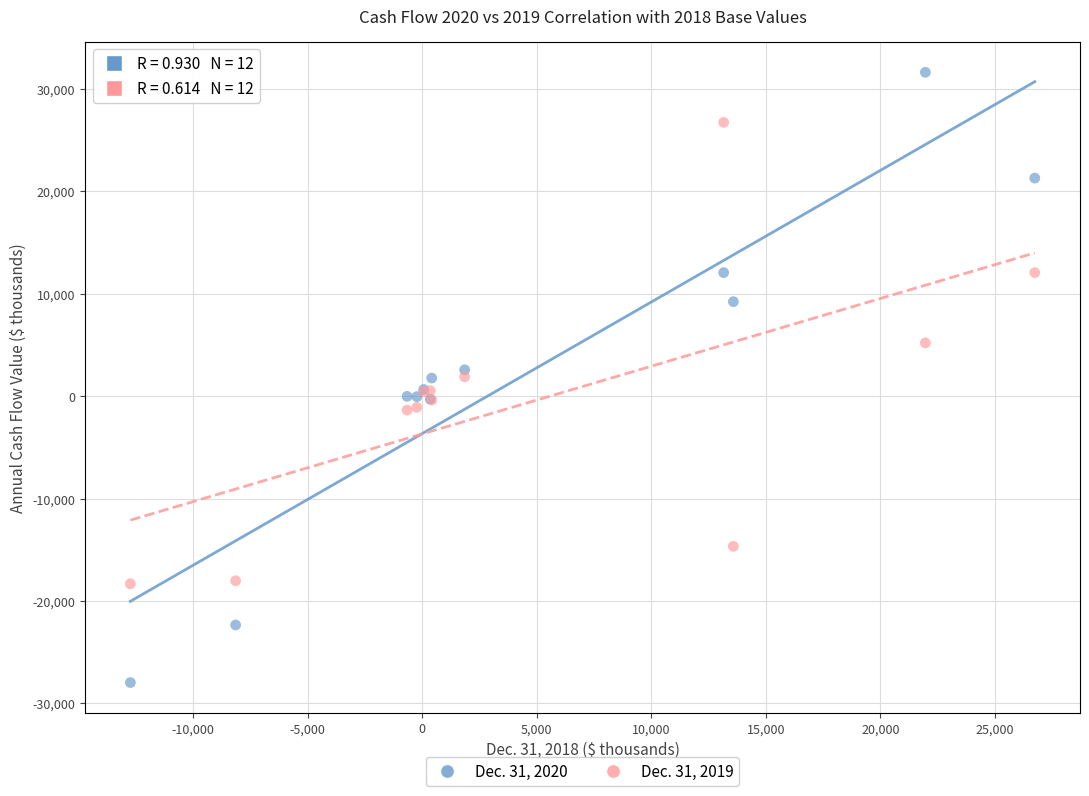

What is the X range (max minus min) for the scatter plot?

39475